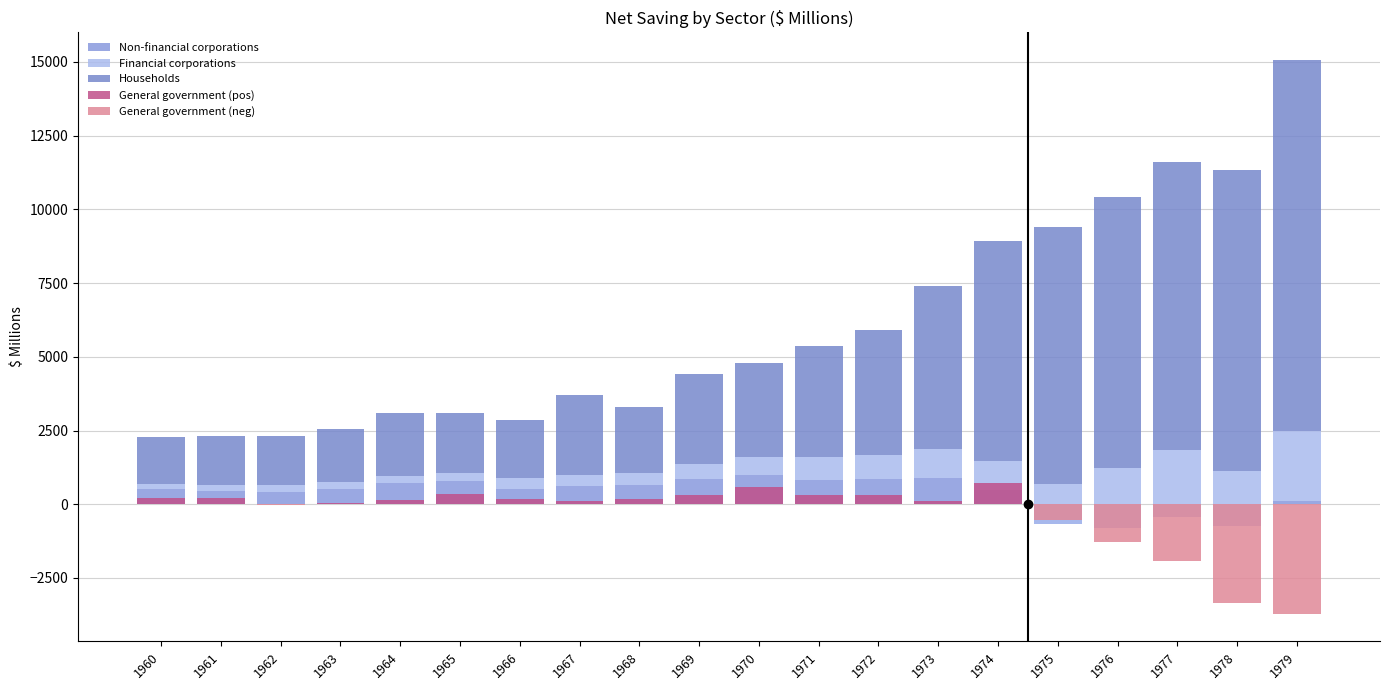

Reading right to left, extract all data points from this chart.

Non-financial corporations: 103	-751	-417	-789	-661	497	897	858	837	985	850	641	606	528	781	708	514	432	449	500
Financial corporations: 2369	1880	2240	2030	1355	974	970	807	755	609	526	425	371	358	290	258	239	212	194	177
Households: 12590	10195	9790	9179	8705	7441	5532	4247	3789	3190	3041	2234	2718	1984	2008	2114	1793	1672	1667	1593
General government (pos): 0	0	0	0	0	704	100	323	307	599	318	168	119	177	340	157	55	0	208	217
General government (neg): -3711	-3332	-1925	-1283	-526	0	0	0	0	0	0	0	0	0	0	0	0	-20	0	0